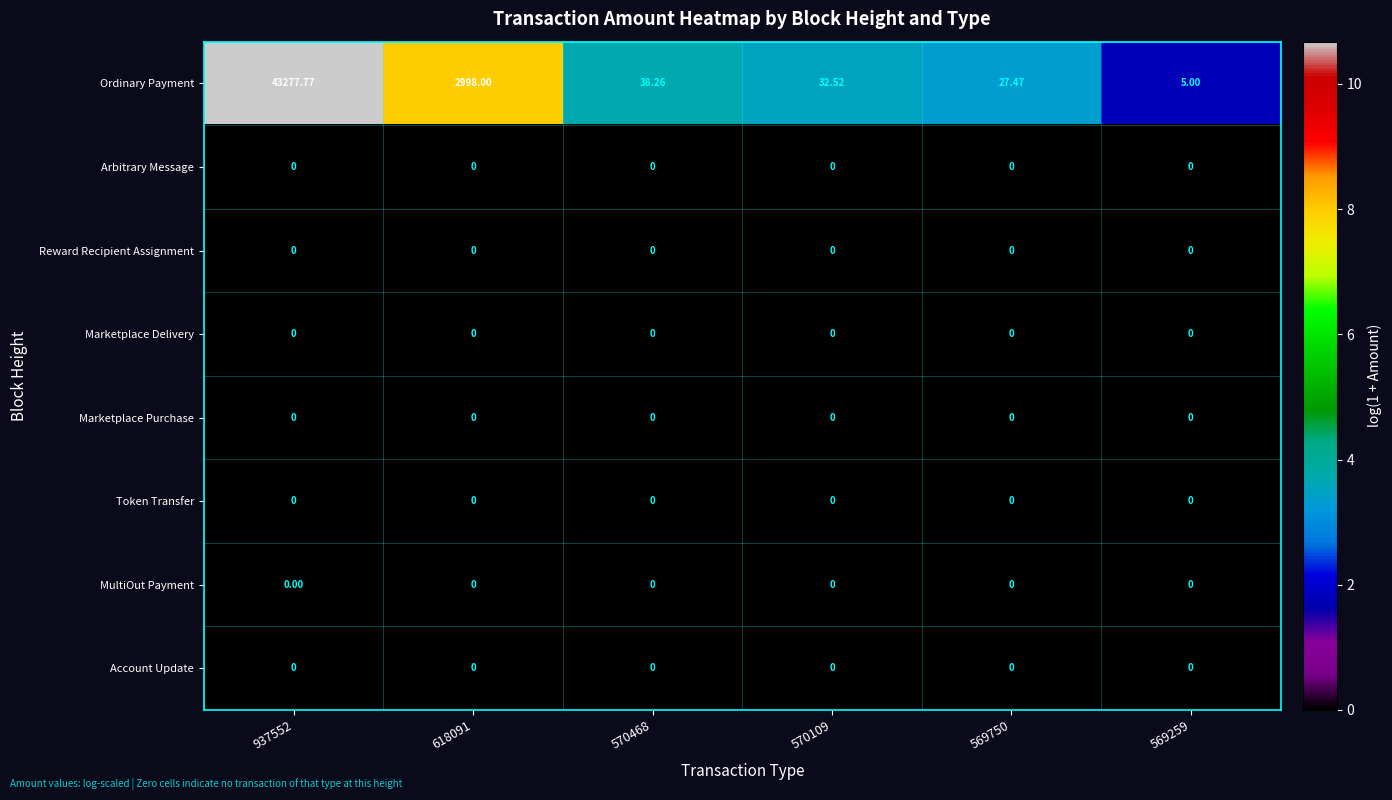

Which series has the largest total across all categories?

Ordinary Payment